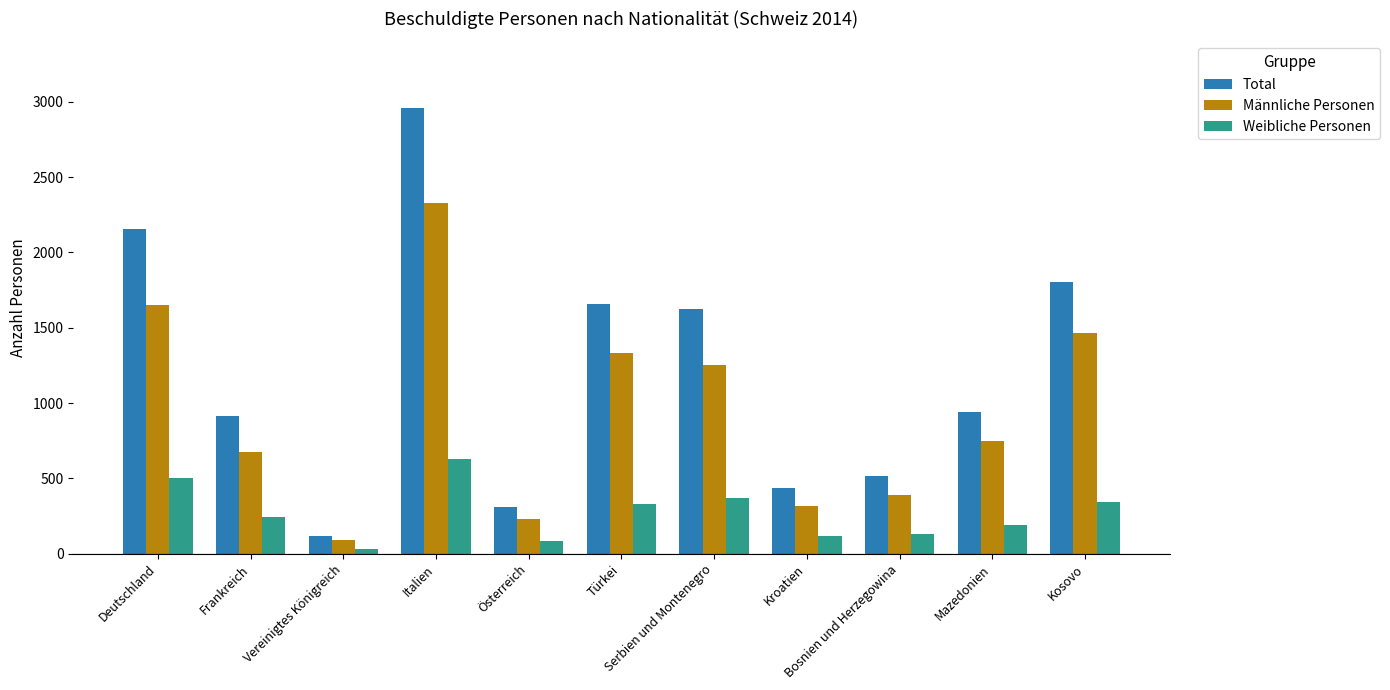

True or false: Weibliche Personen has a value of 349 at Deutschland.

False